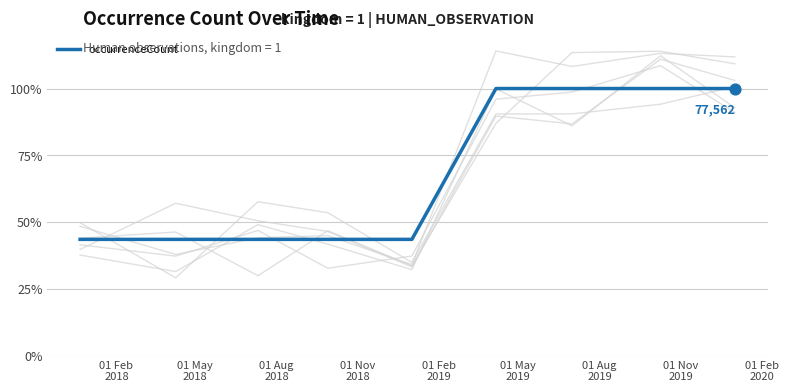

What is the lowest value of the occurrenceCount series?

43.5